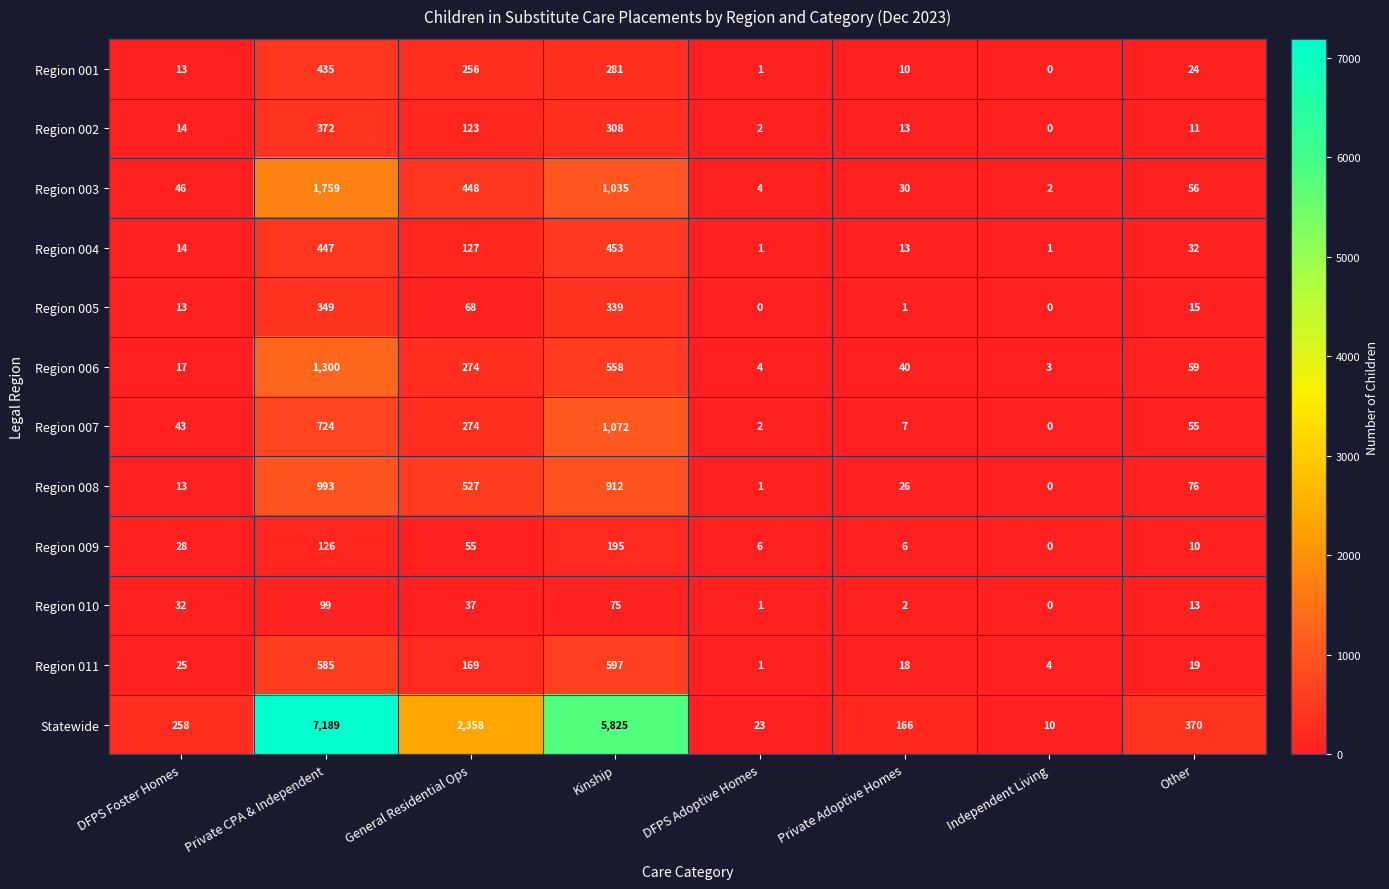

At which category does the chart reach its peak across all series?

Private CPA & Independent